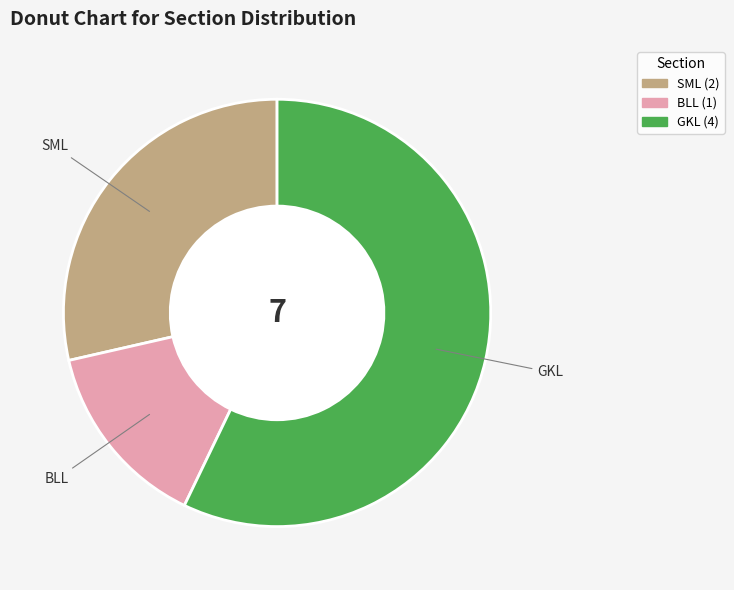

Rank the categories by value from highest to lowest.

GKL, SML, BLL